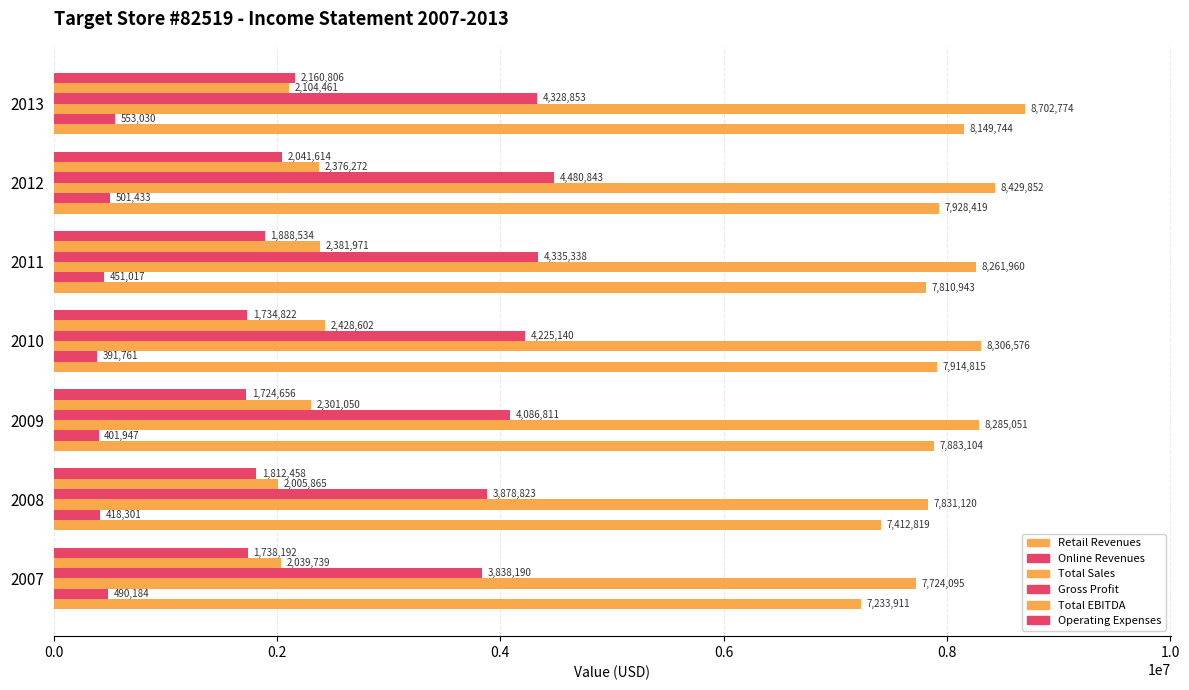

How many values in the Gross Profit series are below 4225140?

3